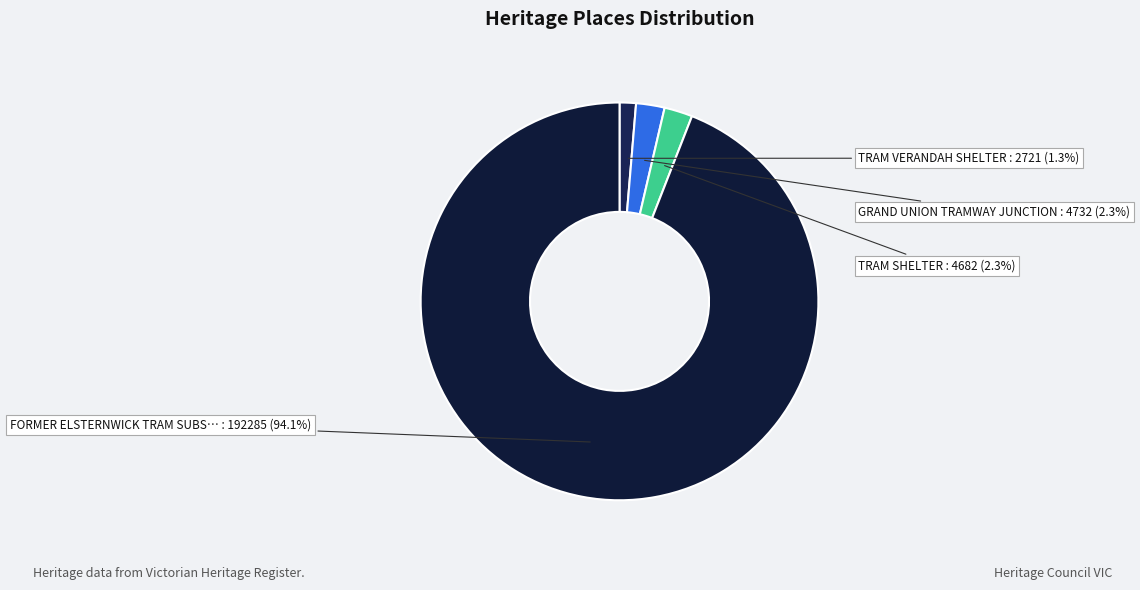

How many slices are in this pie chart?

4